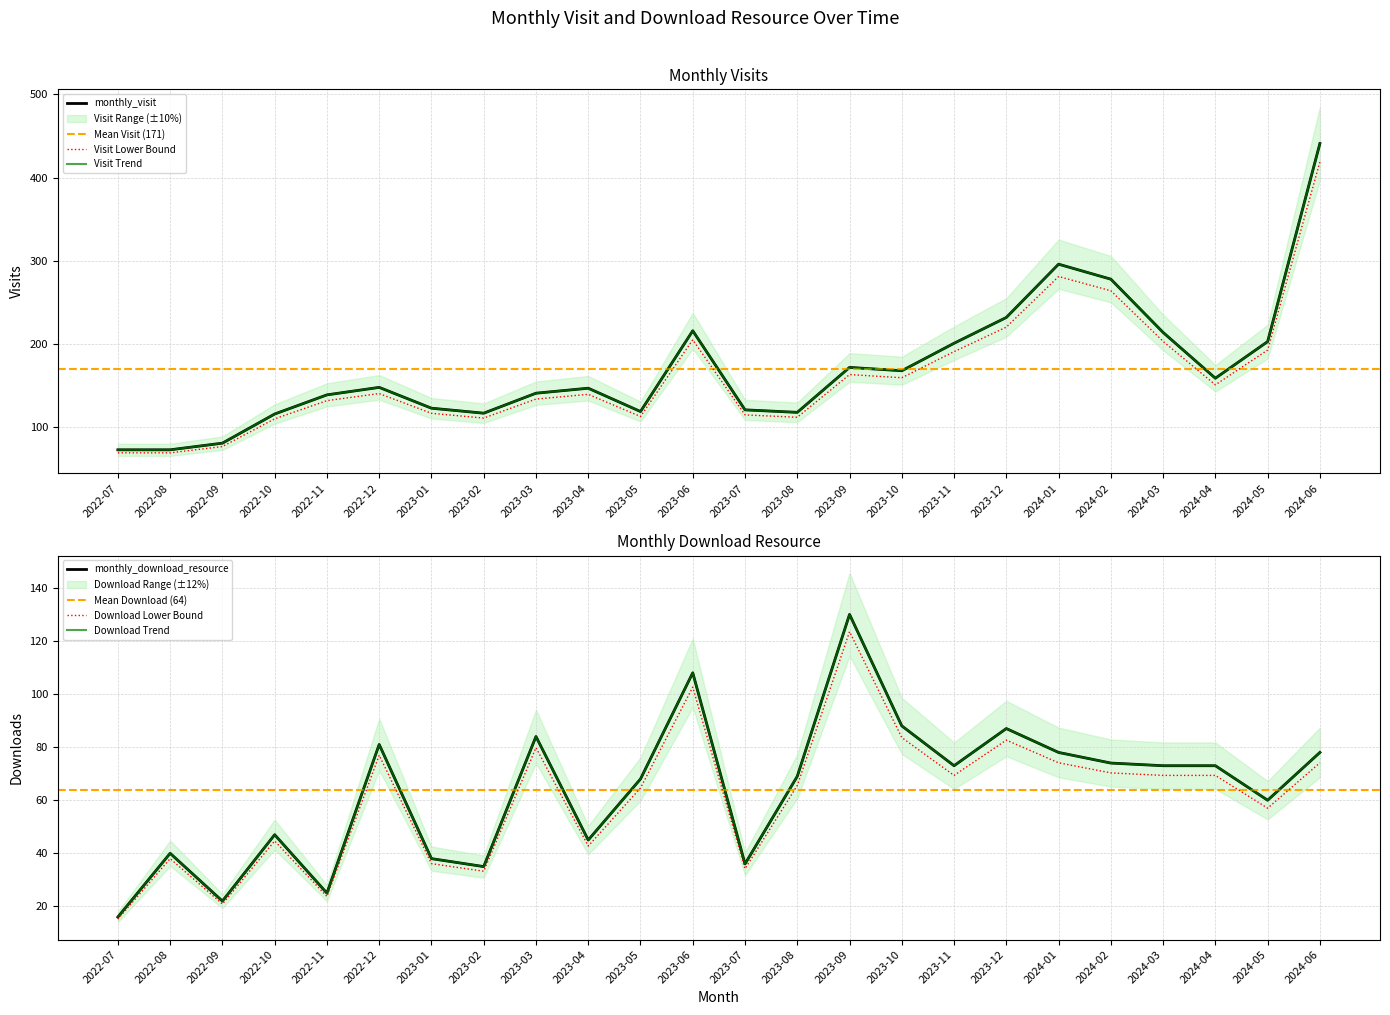

Which series changed the most between 2023-10 and 2024-03?

monthly_visit